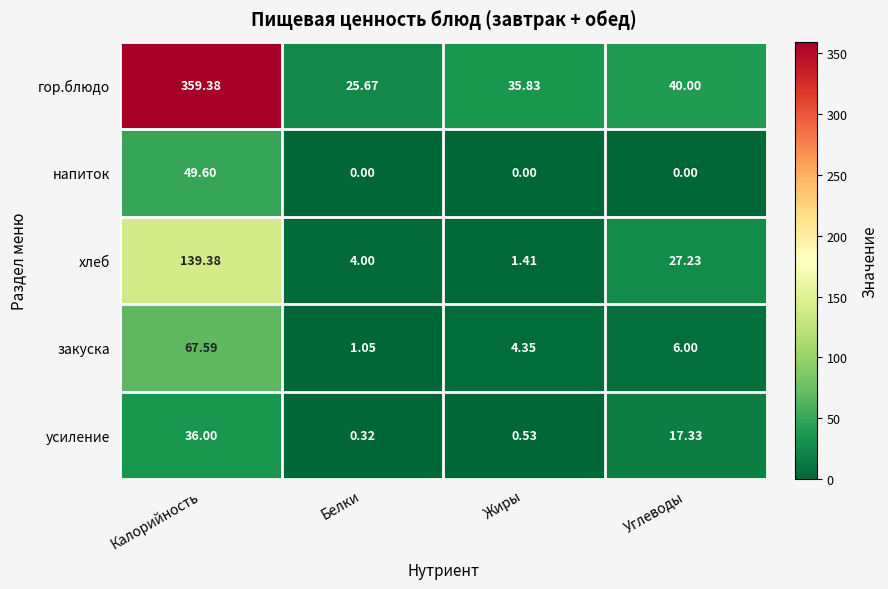

At which category is the sum across all series the highest?

Калорийность